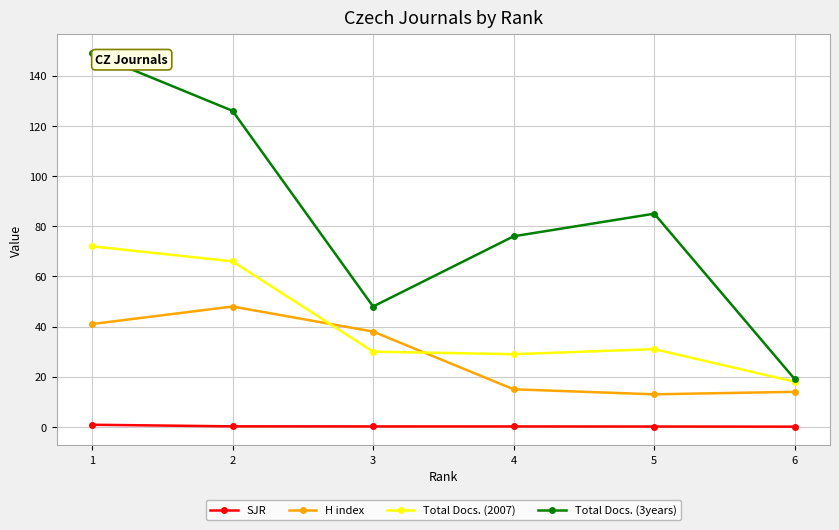

True or false: SJR and Total Docs. (3years) cross at least once.

False